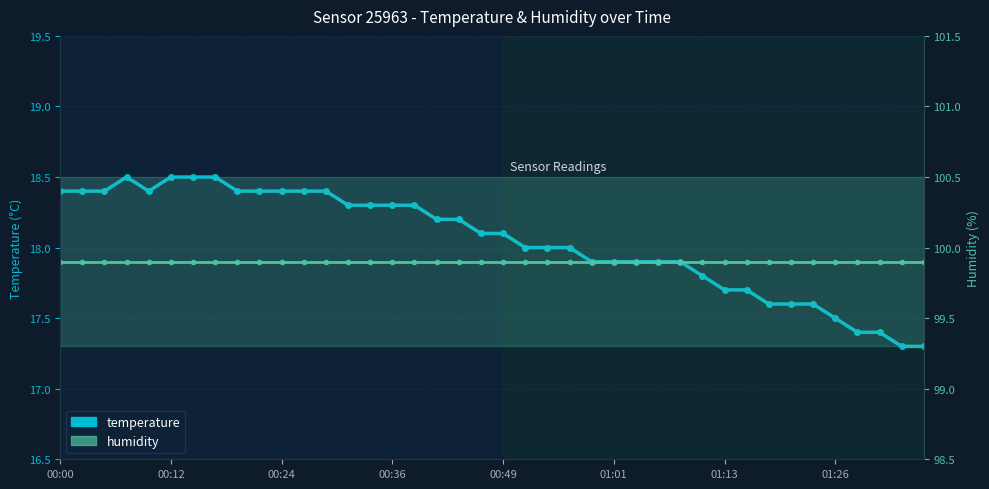

What is the spread (max minus min) of values at 33?

82.3